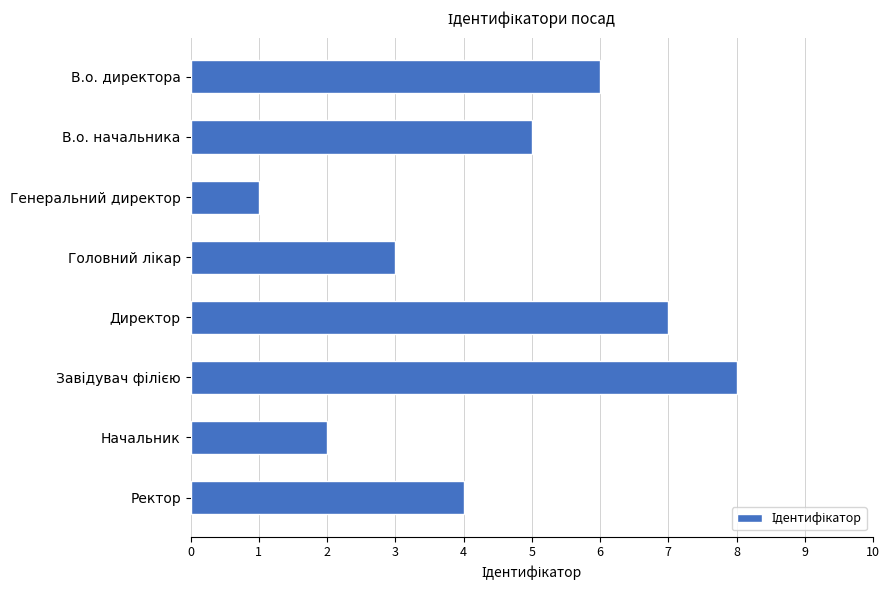

What is the sum of all values?

36